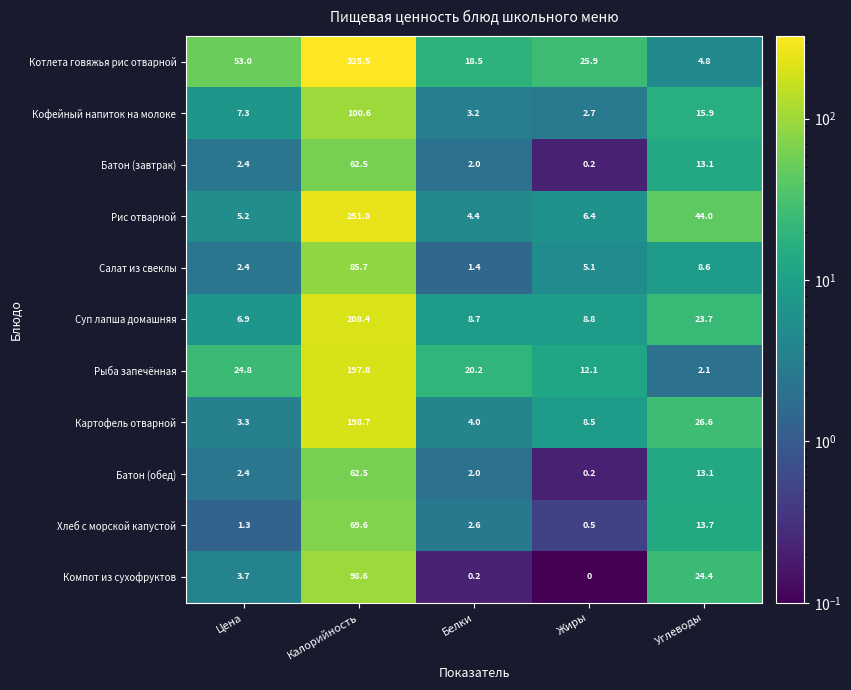

At how many categories does at least one series exceed 176?

1